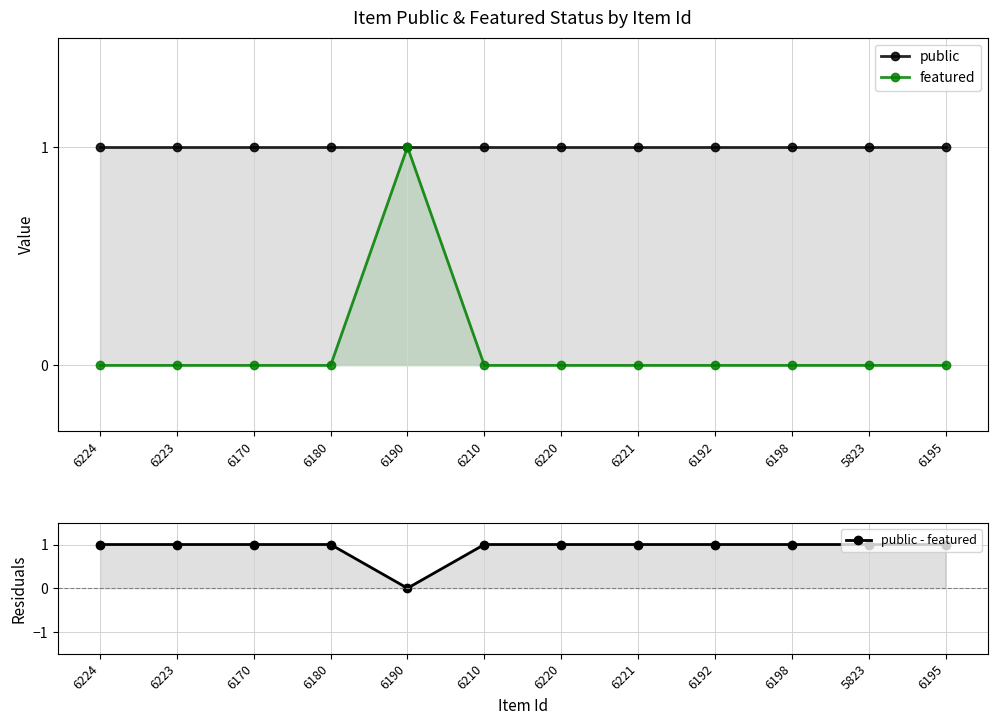

Reading left to right, transcribe all the data shown in this chart.

public: 6224=1	6223=1	6170=1	6180=1	6190=1	6210=1	6220=1	6221=1	6192=1	6198=1	5823=1	6195=1
featured: 6224=0	6223=0	6170=0	6180=0	6190=1	6210=0	6220=0	6221=0	6192=0	6198=0	5823=0	6195=0
public - featured: 6224=1	6223=1	6170=1	6180=1	6190=0	6210=1	6220=1	6221=1	6192=1	6198=1	5823=1	6195=1